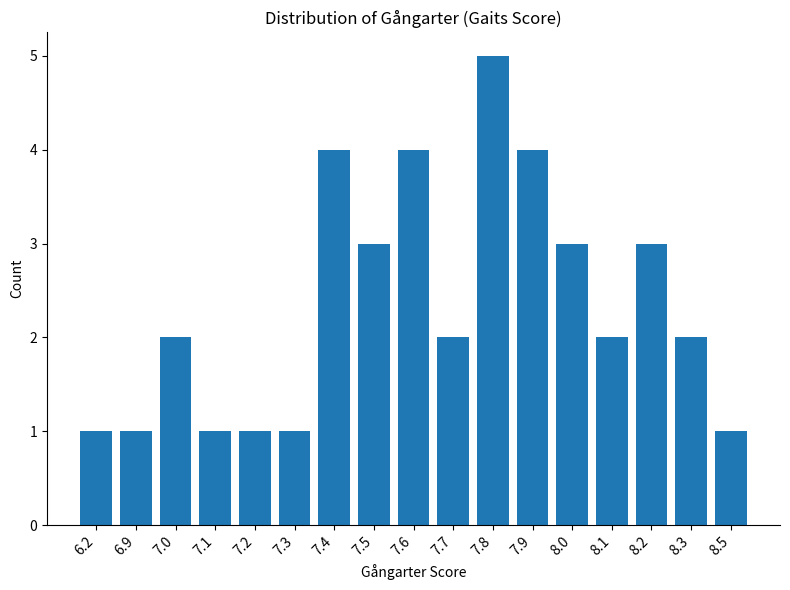

Which has a higher value, 8.5 or 7.0?

7.0